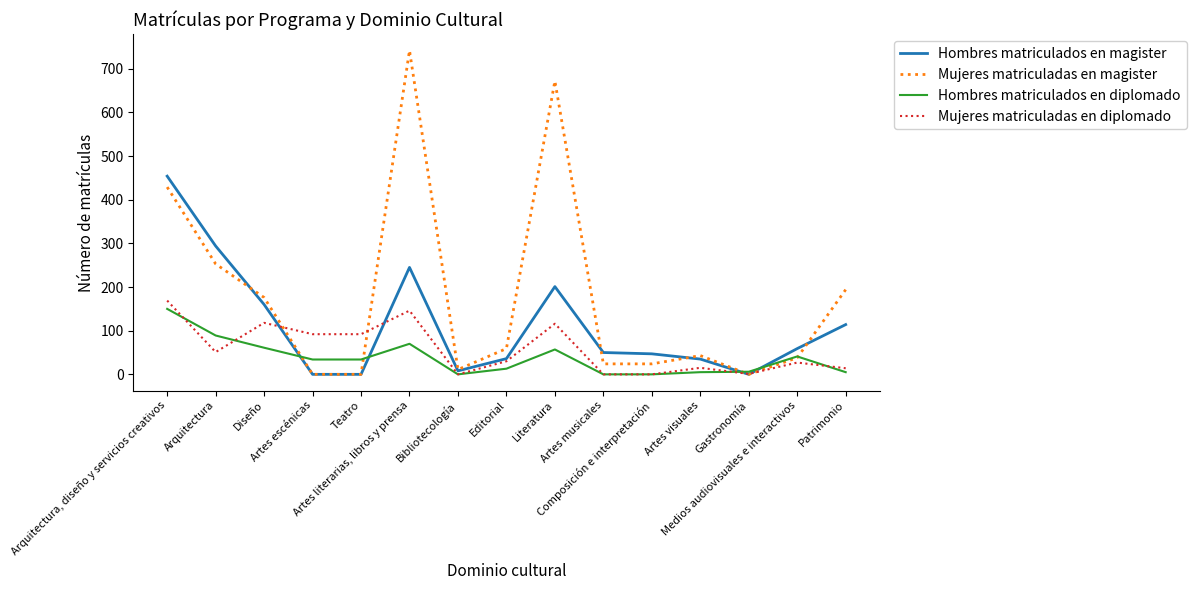

What is the maximum value shown in the chart?

742